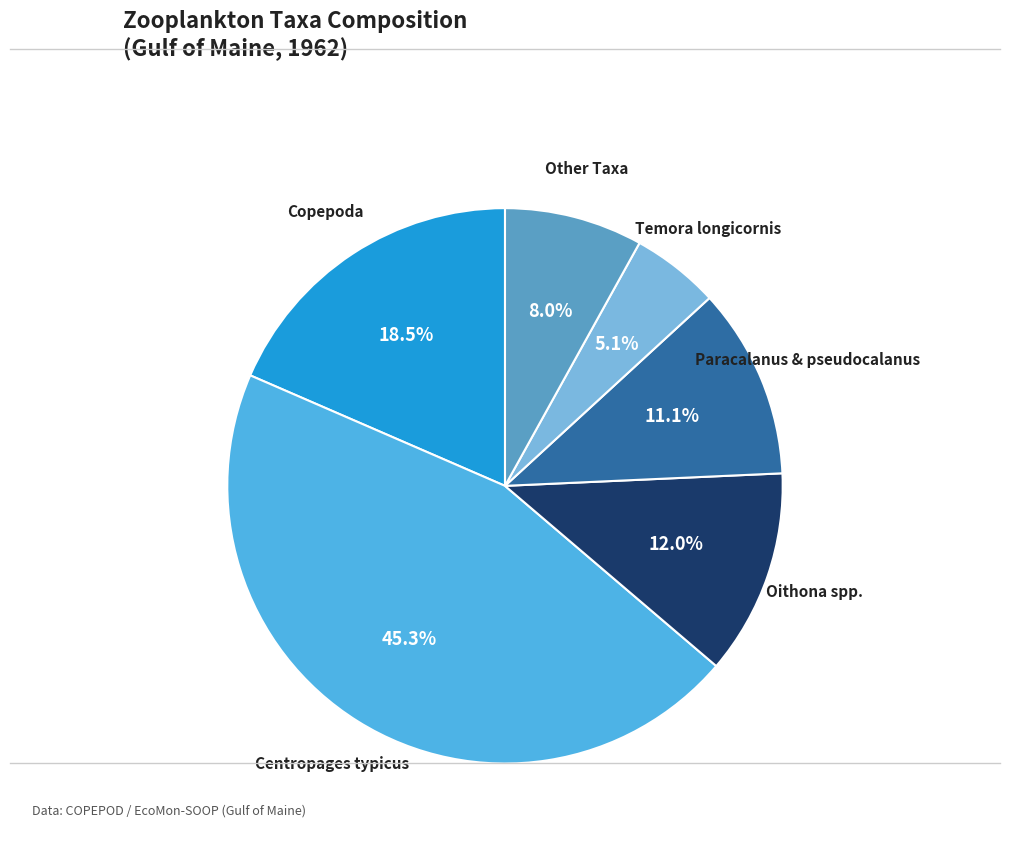

Rank the categories by value from lowest to highest.

Temora longicornis, Other Taxa, Paracalanus & pseudocalanus, Oithona spp., Copepoda, Centropages typicus